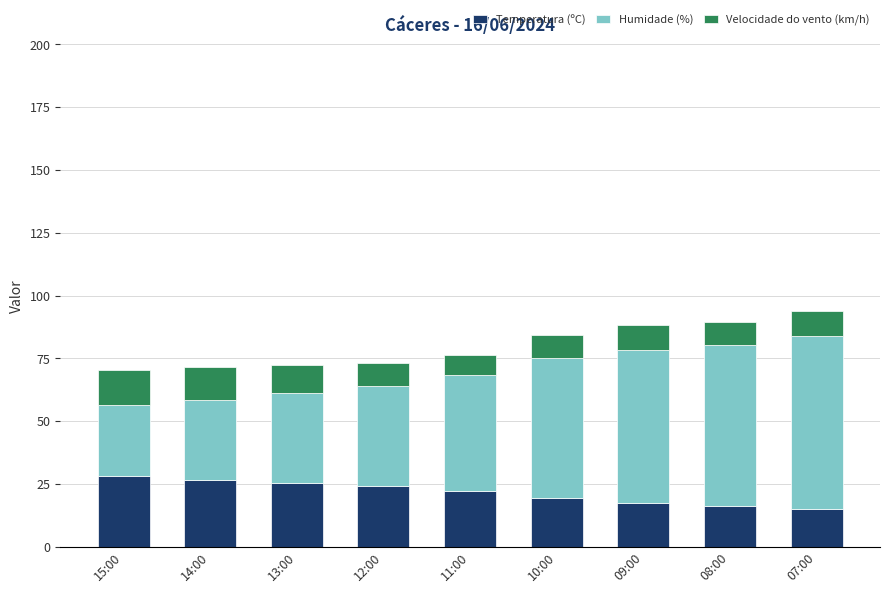

What is the difference between the maximum and second lowest values in the Temperatura (ºC) series?

12.0